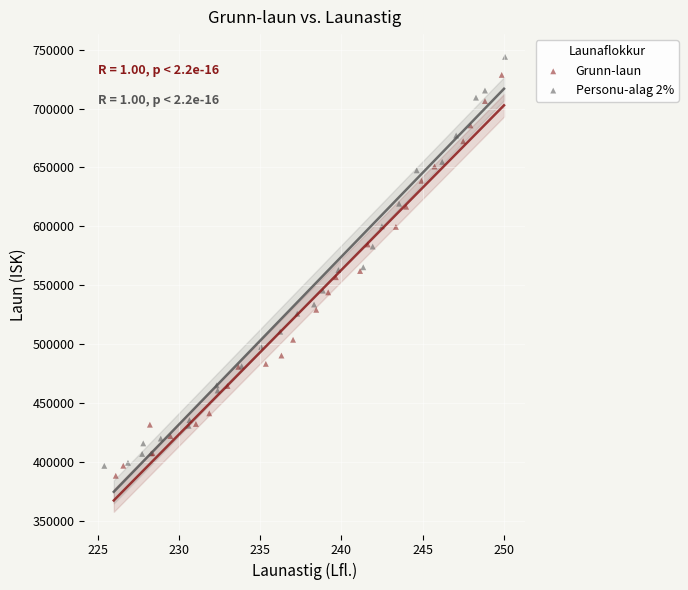

What are all the series names shown in the legend?

Grunn-laun, Personu-alag 2%